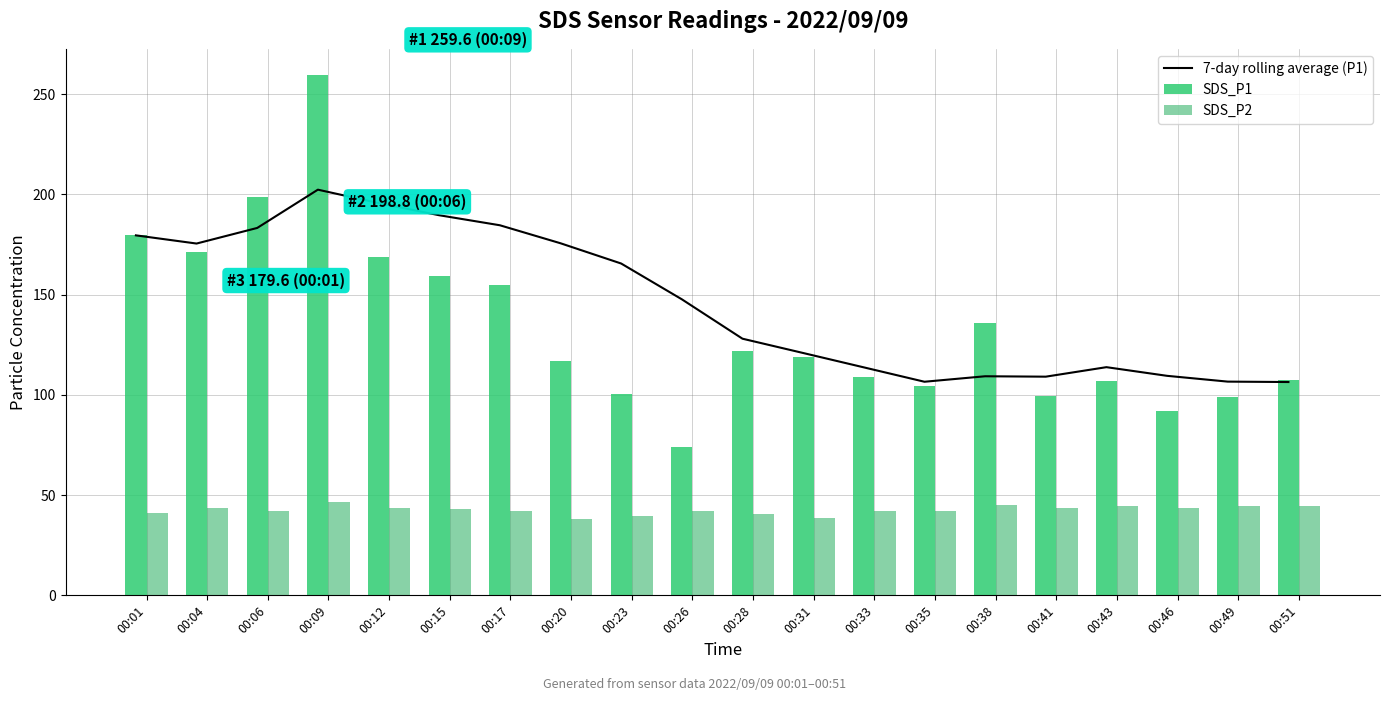

What is the maximum value shown in the chart?

259.6